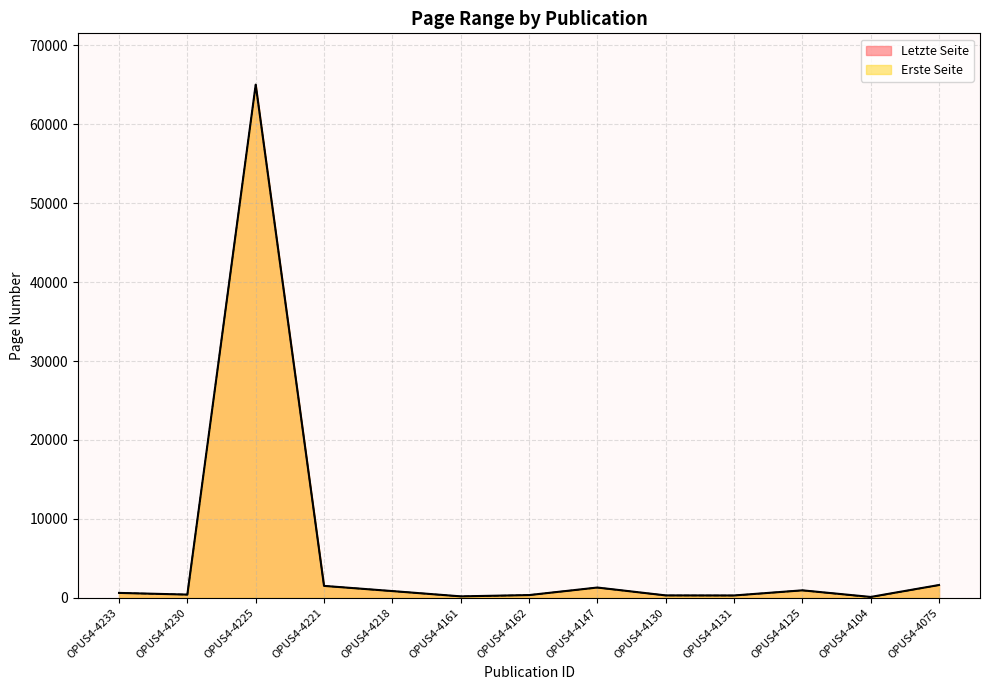

What is the sum of the Erste Seite values at OPUS4-4125 and OPUS4-4104?

1019